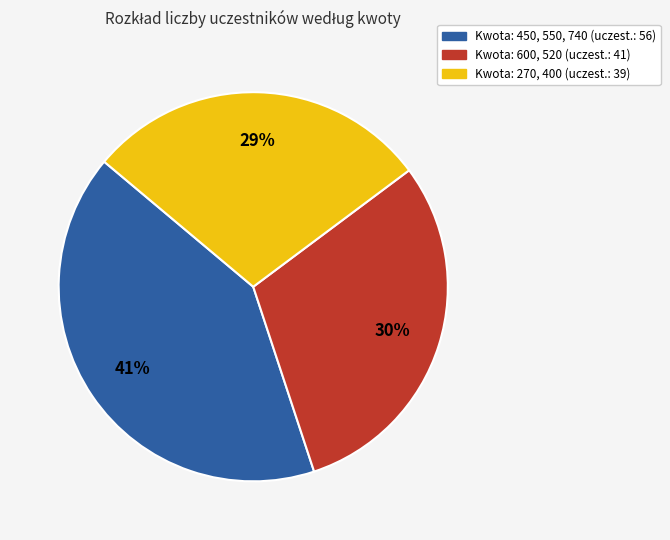

Is there a majority slice in this chart?

No